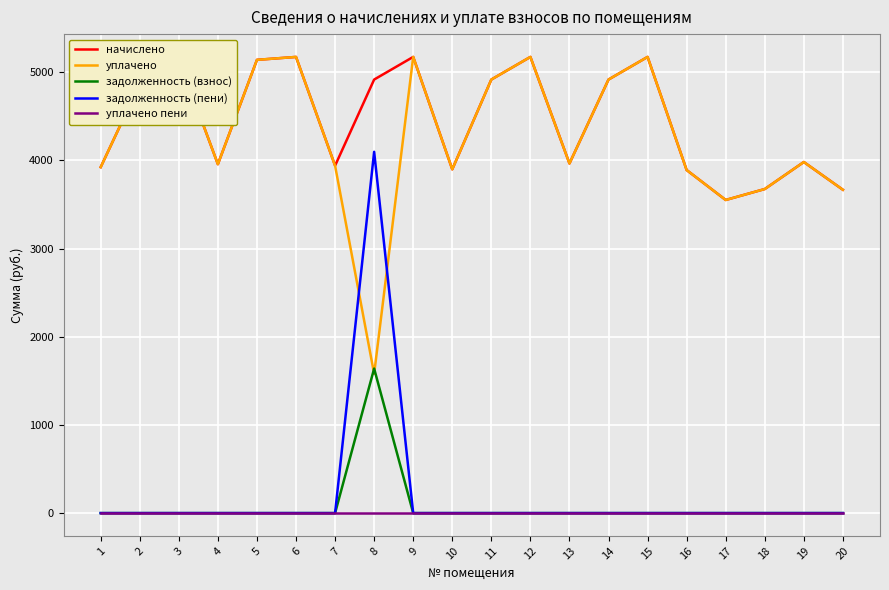

True or false: задолженность (пени) and начислено cross at least once.

False